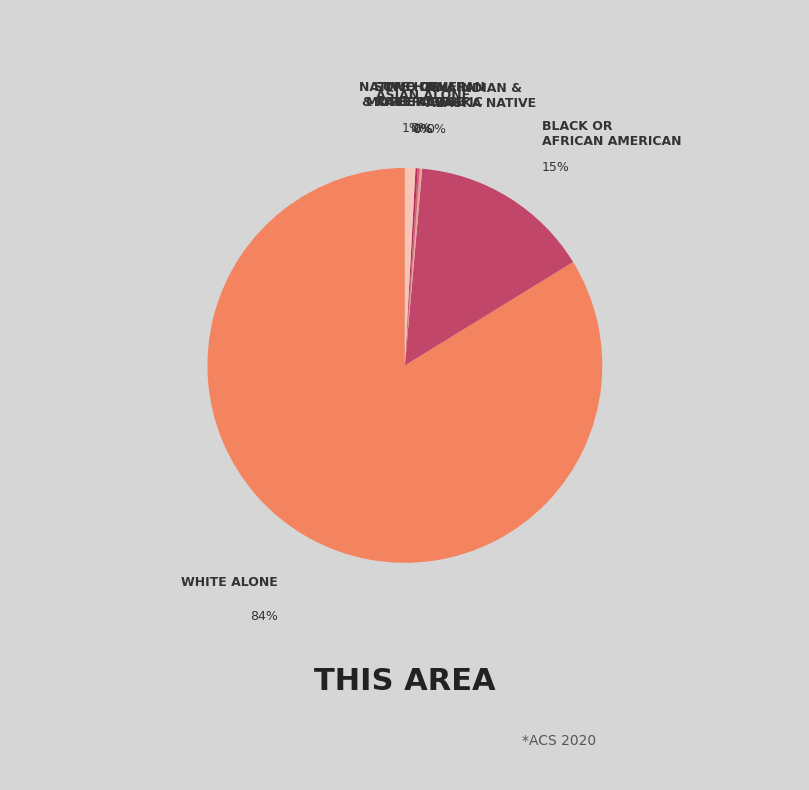

Does any single category account for the majority?

Yes